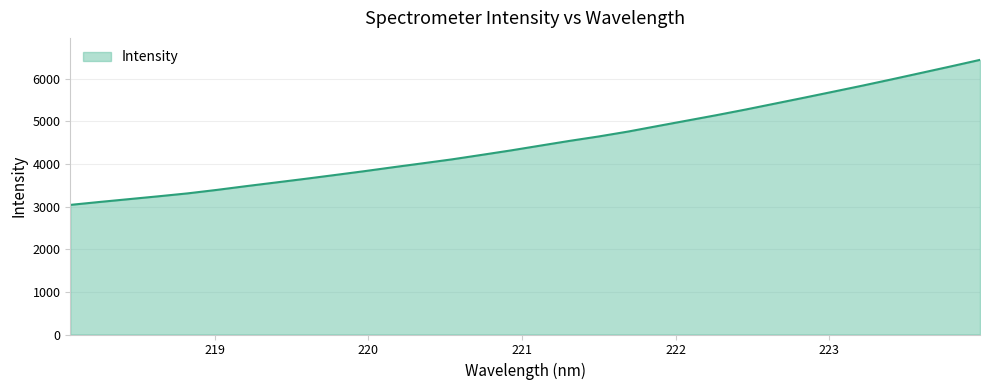

What is the difference between the maximum and minimum values?

3400.3